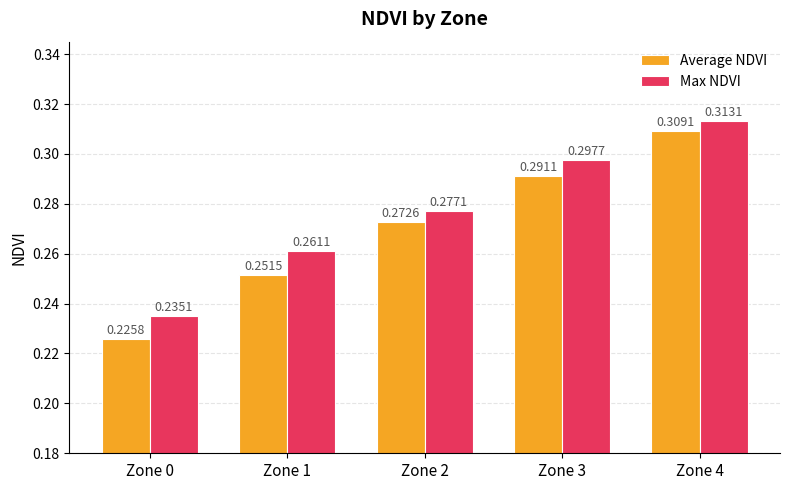

Between Zone 0 and Zone 1, which series saw the biggest shift?

Max NDVI